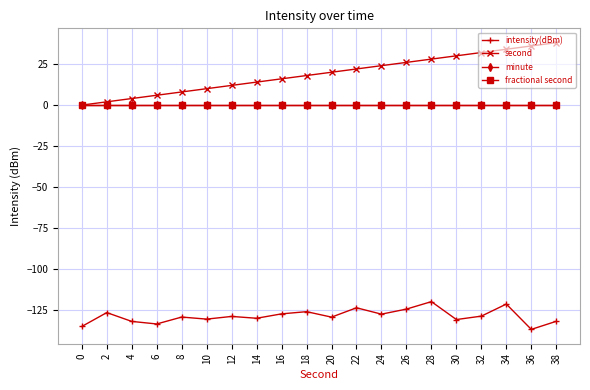

Does the chart have visible grid lines?

Yes